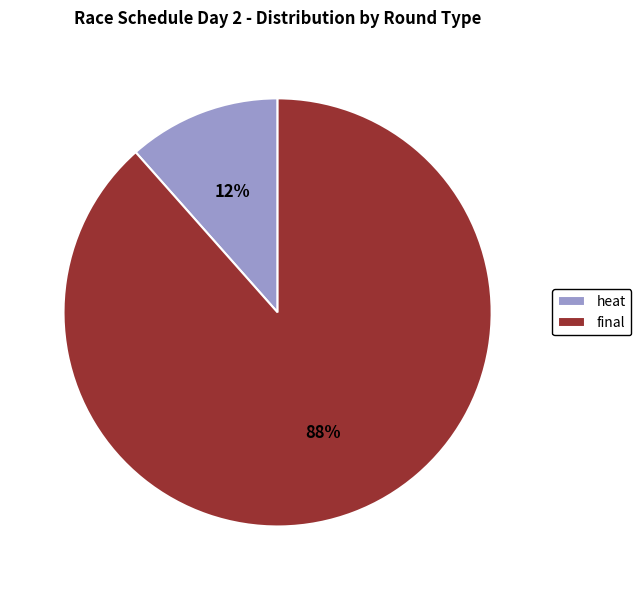

How many slices are in this pie chart?

2